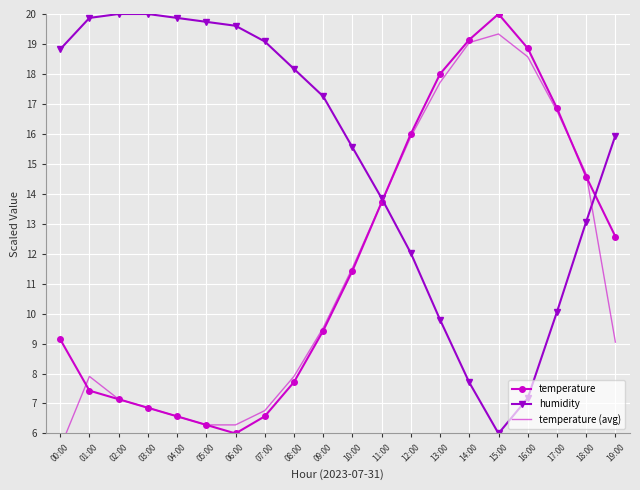

What is the value of the temperature (avg) point at the 16th from the left?

19.3